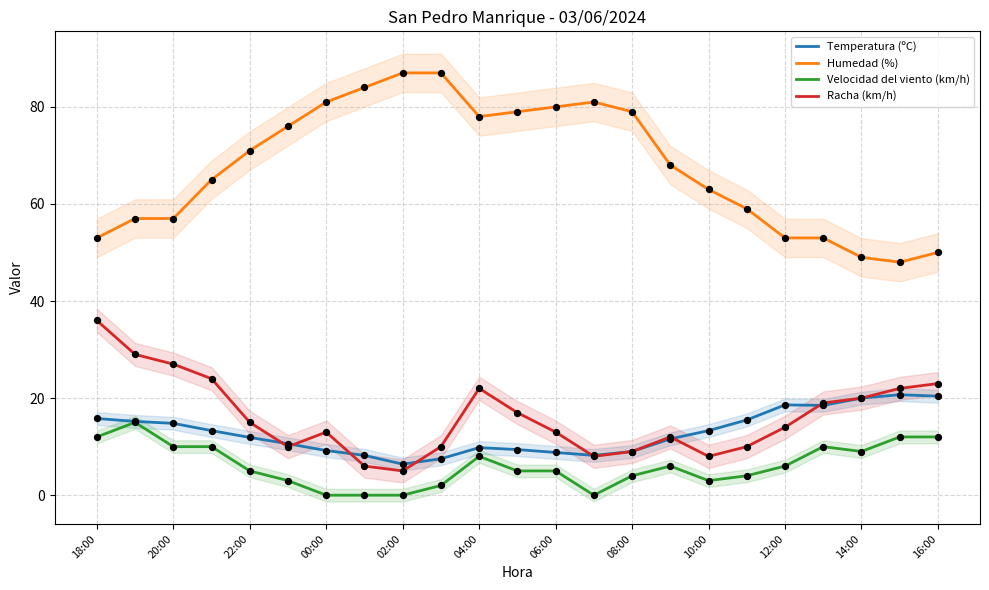

What is the highest value of the Racha (km/h) series?

36.0